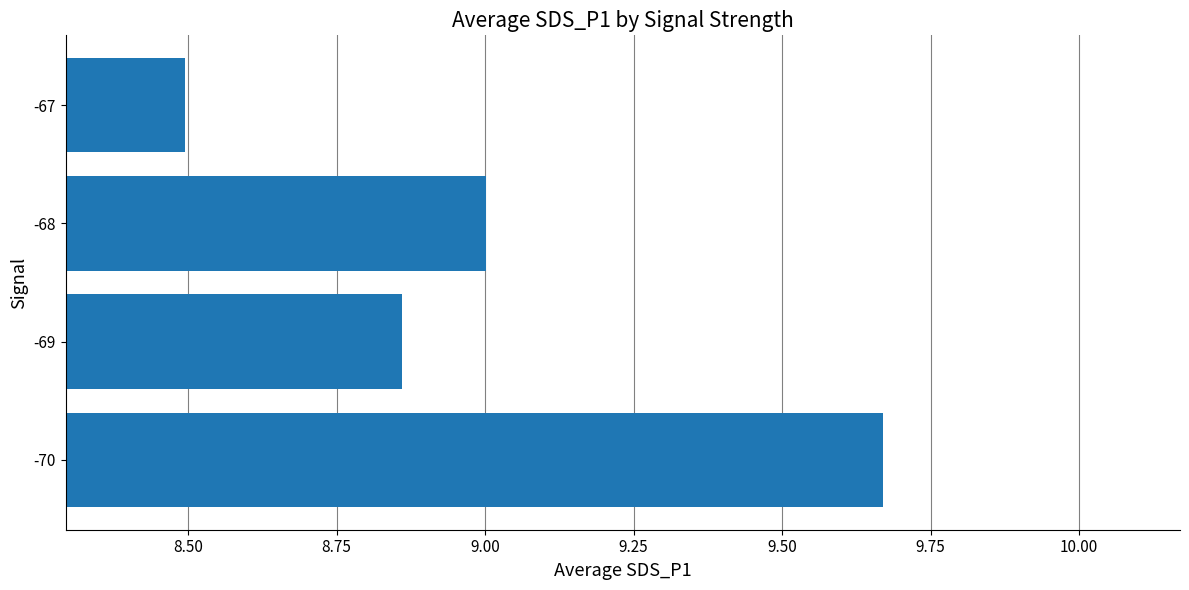

At which category does the chart reach its peak across all series?

-70